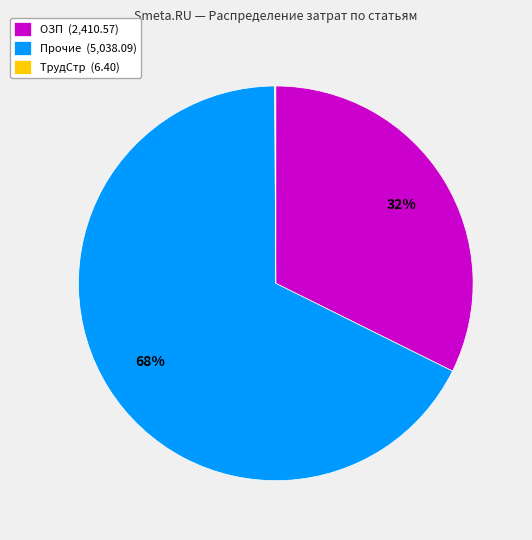

To the nearest percent, what is the average slice percentage?

33%